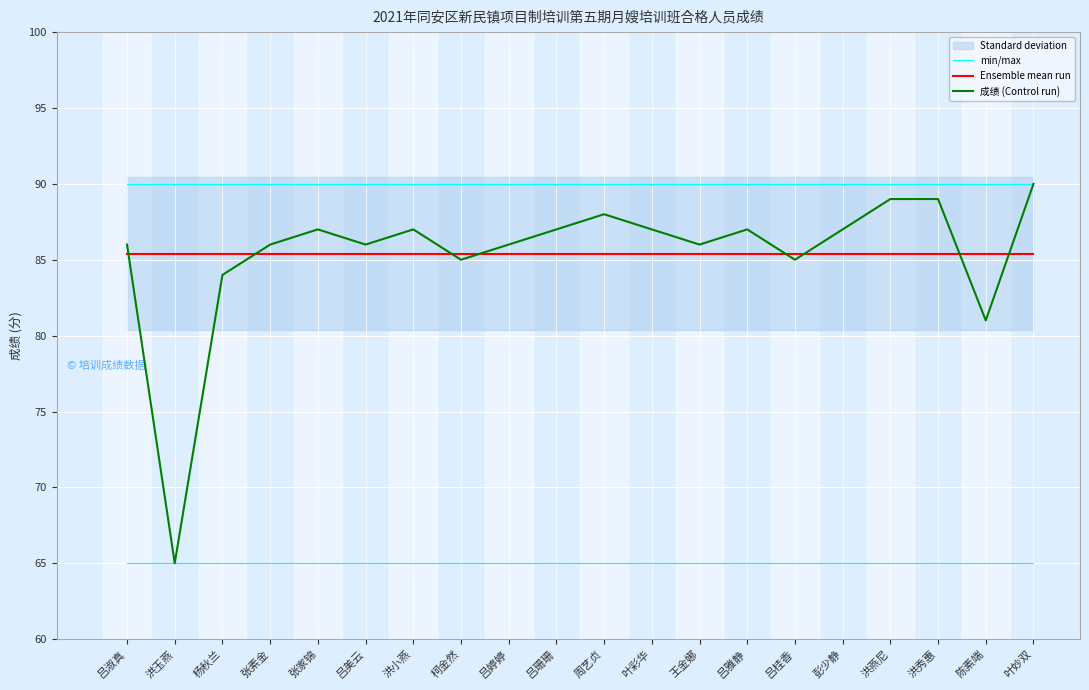

What value does the min/max series have at 吕桂香?

90.0